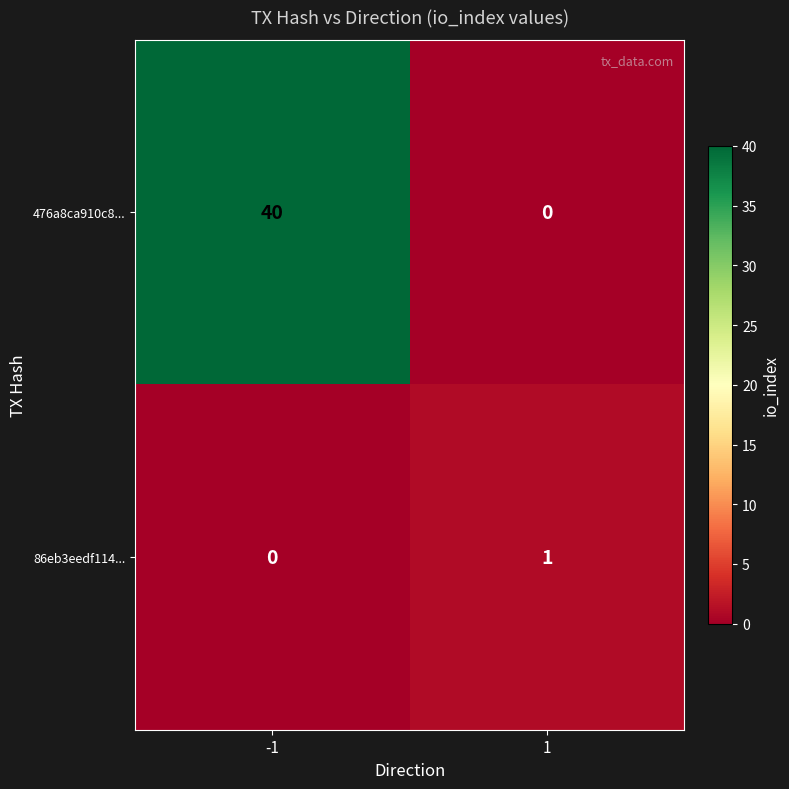

At how many categories does at least one series exceed 18?

1